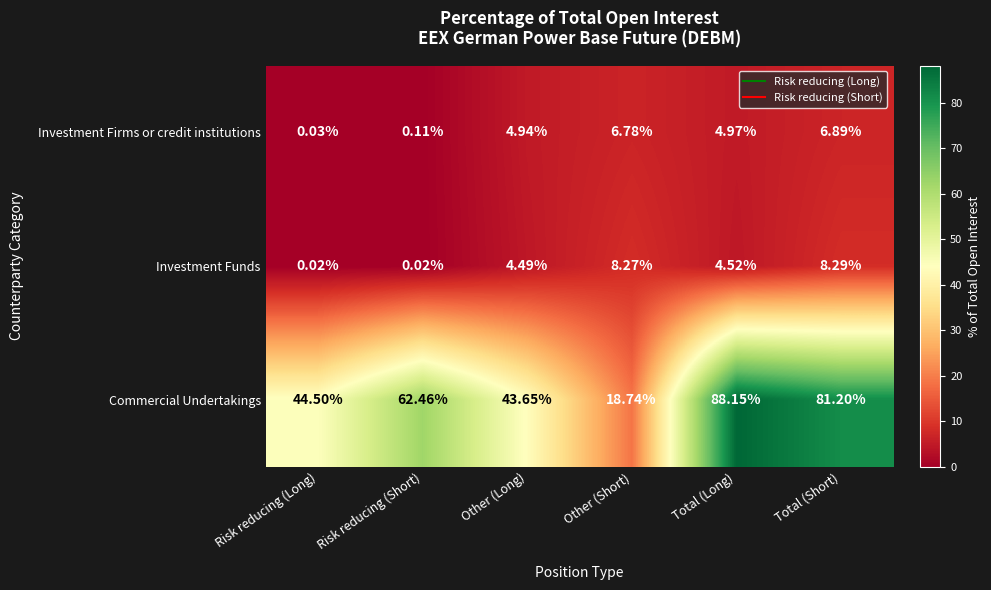

At Other (Short), list the series in order from smallest to largest.

Investment Firms or credit institutions, Investment Funds, Commercial Undertakings